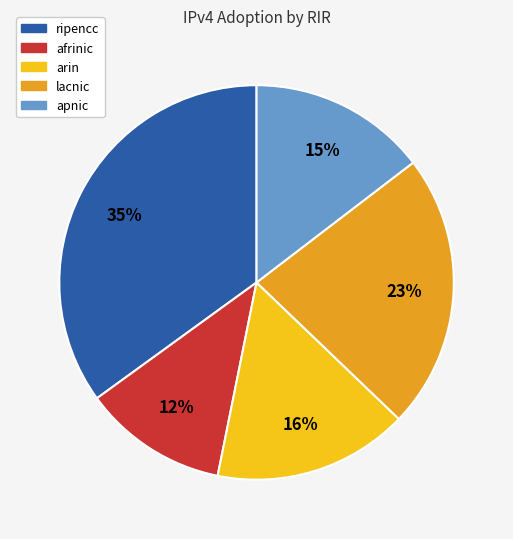

Rank the categories by value from highest to lowest.

ripencc, lacnic, arin, apnic, afrinic